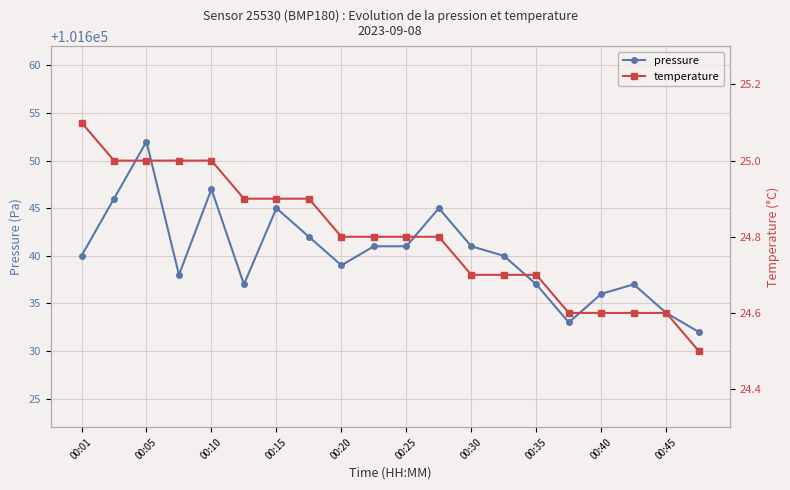

Where is temperature nearest to the value 24?

19